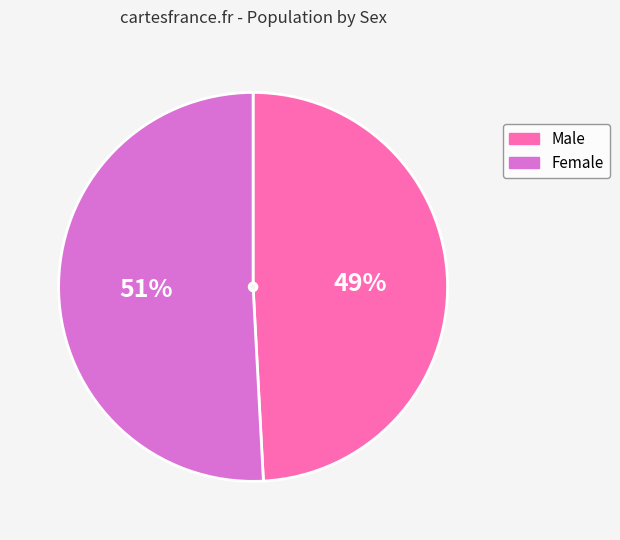

To the nearest percent, what is the combined percentage of Female and Male?

100%